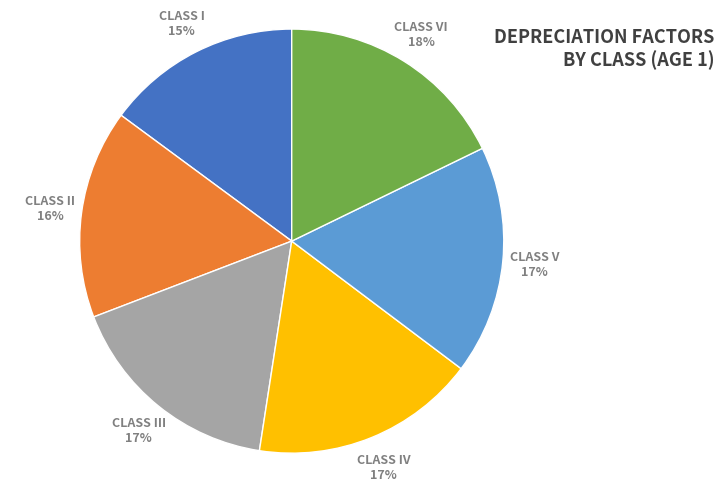

To the nearest percent, what is the combined percentage of CLASS III and CLASS II?

33%